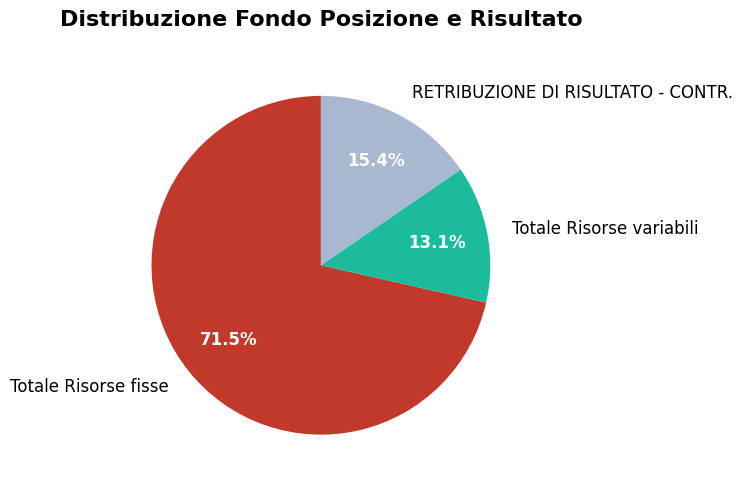

What is the largest slice in the pie chart?

Totale Risorse fisse